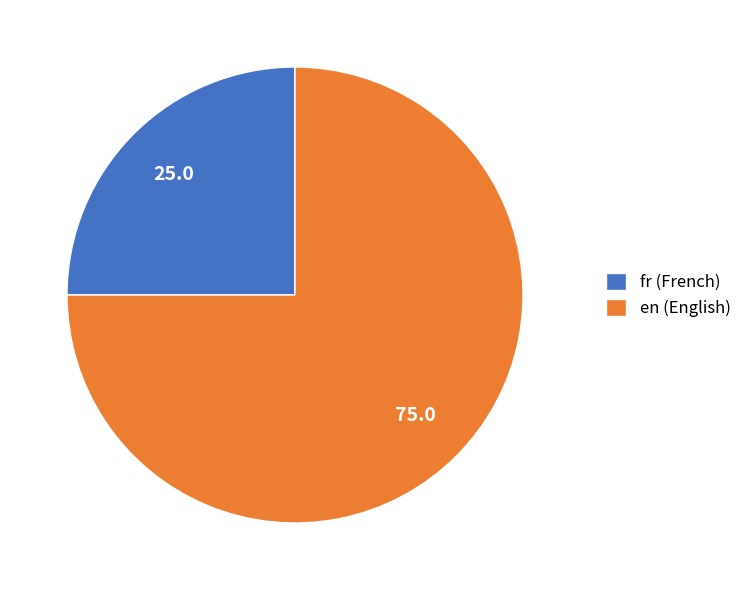

Is there a majority slice in this chart?

Yes